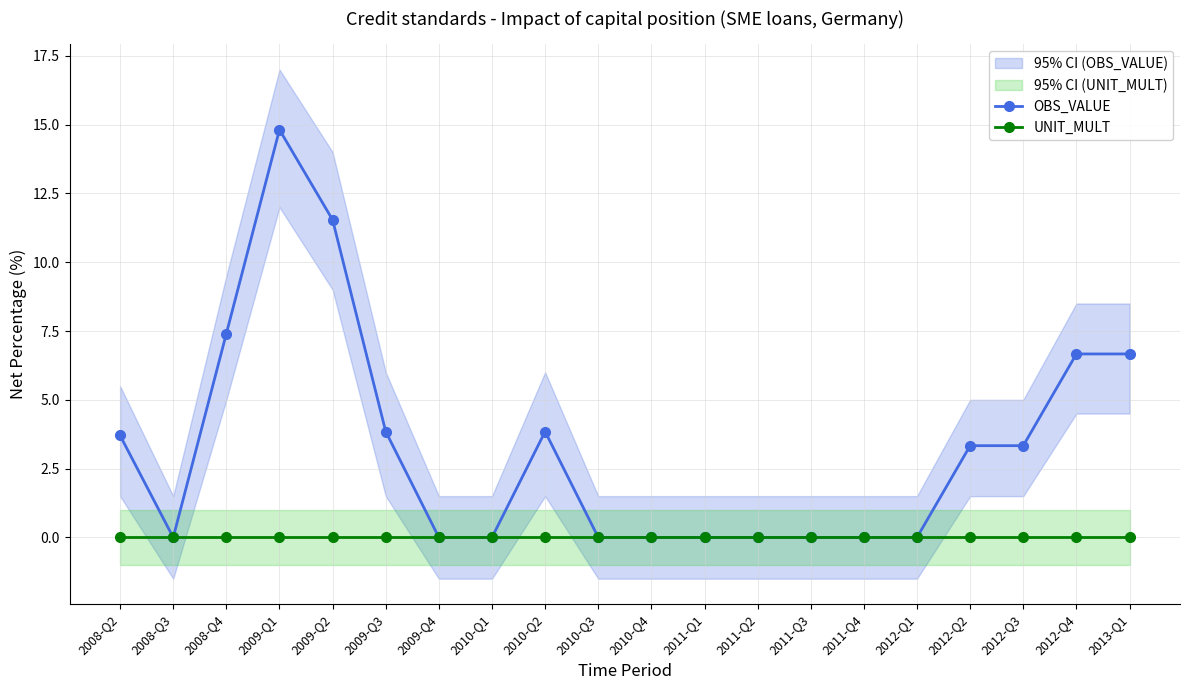

At which label does UNIT_MULT reach its minimum?

2008-Q2